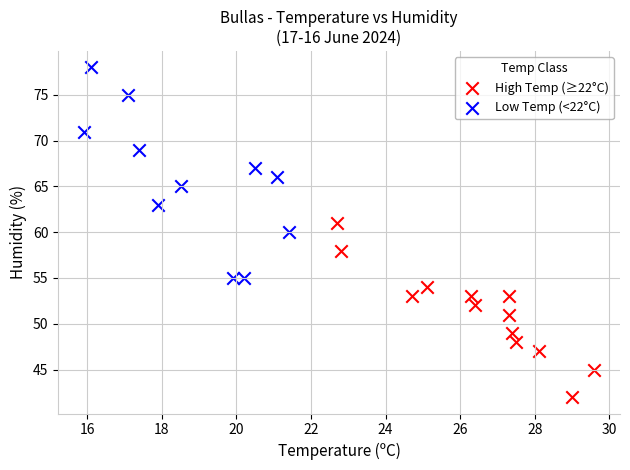

Which series reaches the minimum Y coordinate?

High Temp (≥22°C)